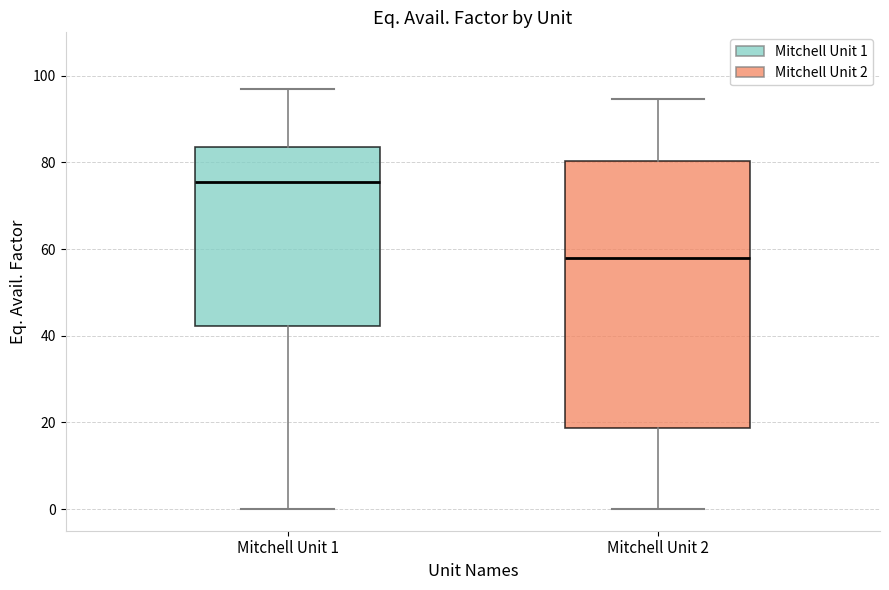

Reading left to right, transcribe this box plot: for each box, give where its median line is, the range the box spans, and where its two whiskers end, as read against the y-axis. The values are not printed on the chart, so give them approximately, as read against the axis.

Mitchell Unit 1: median 76, box 42 to 84, whiskers 0 to 96
Mitchell Unit 2: median 58, box 18 to 80, whiskers 0 to 94